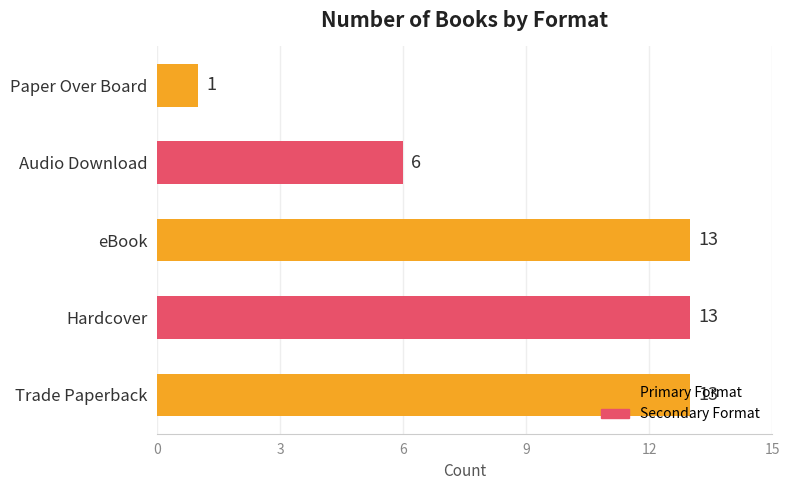

True or false: the data shows 13 at eBook.

True